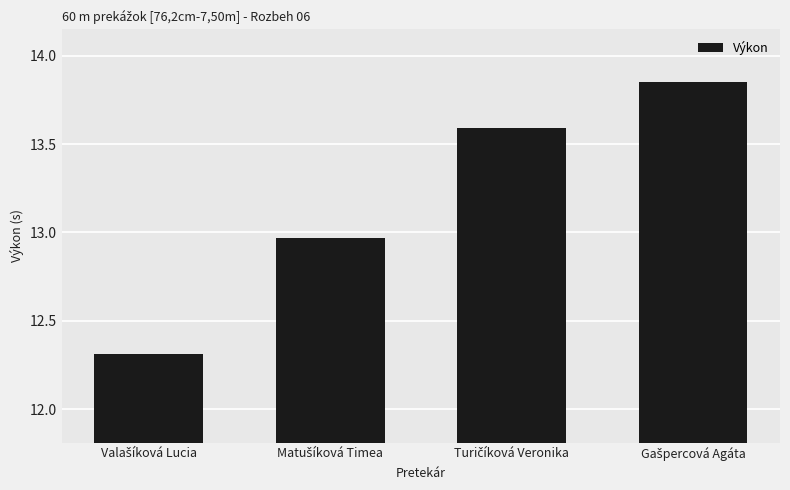

What is the sum of all values?

52.7